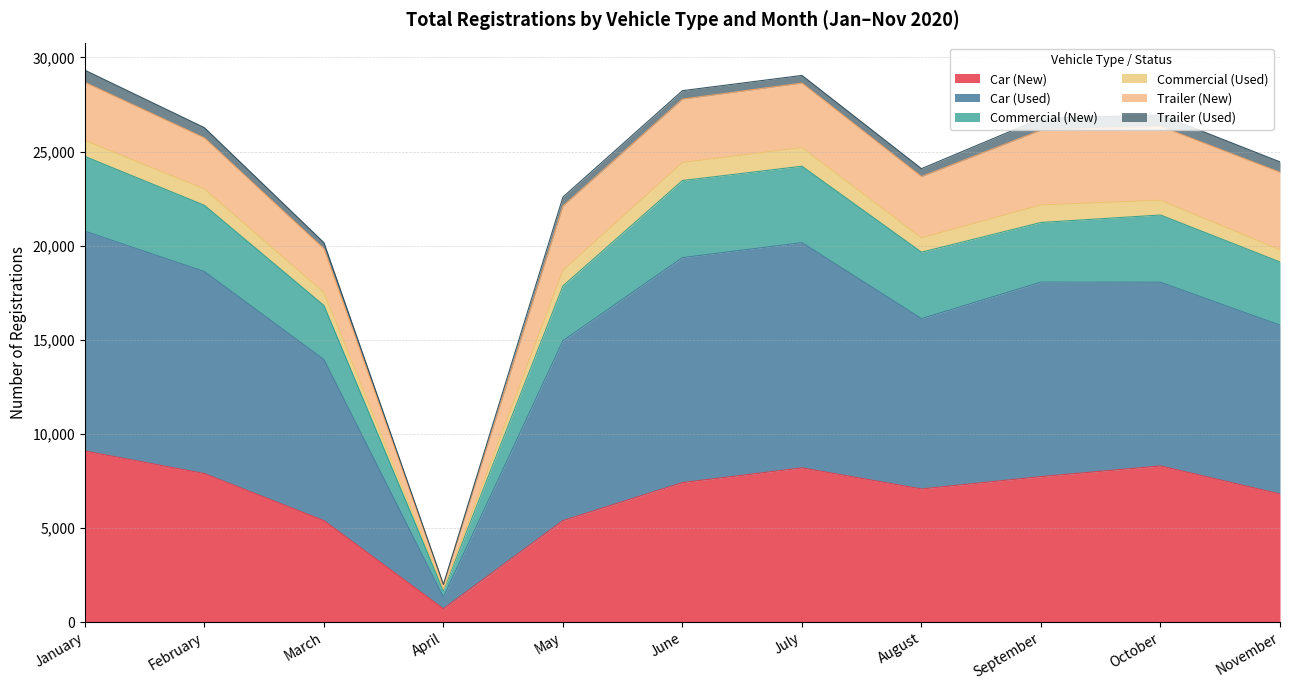

Which series has the widest spread of values?

Car (Used)